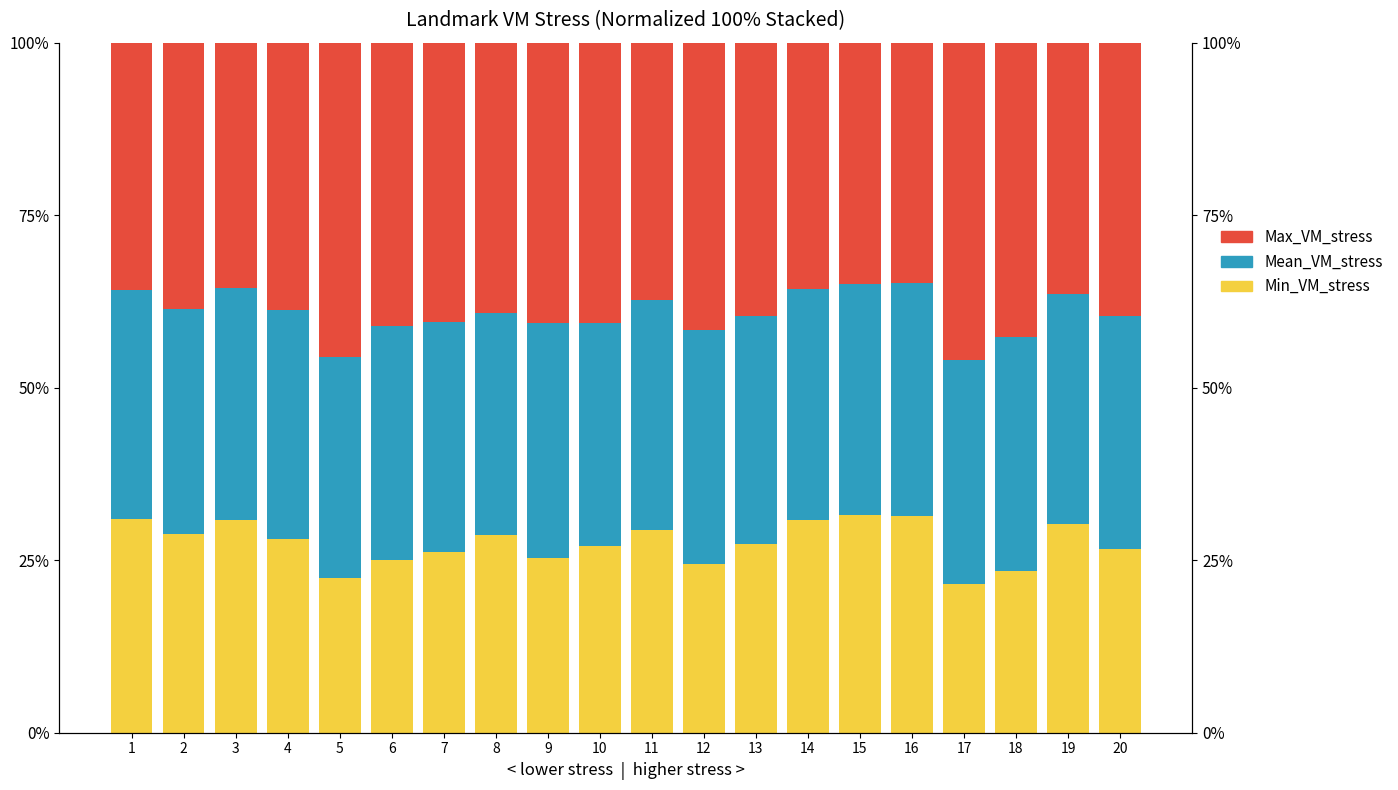

Which series has the largest range (max minus min)?

Max_VM_stress